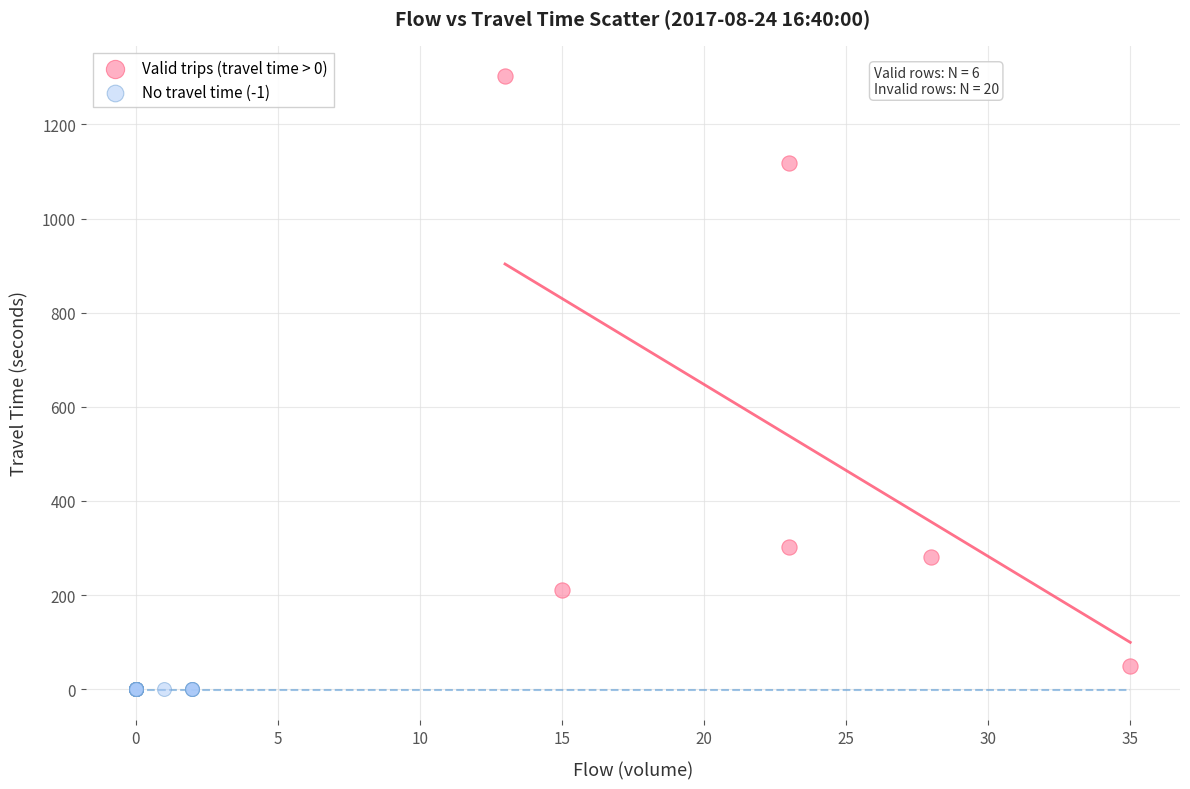

What are all the series names shown in the legend?

Valid trips (travel time > 0), No travel time (-1)